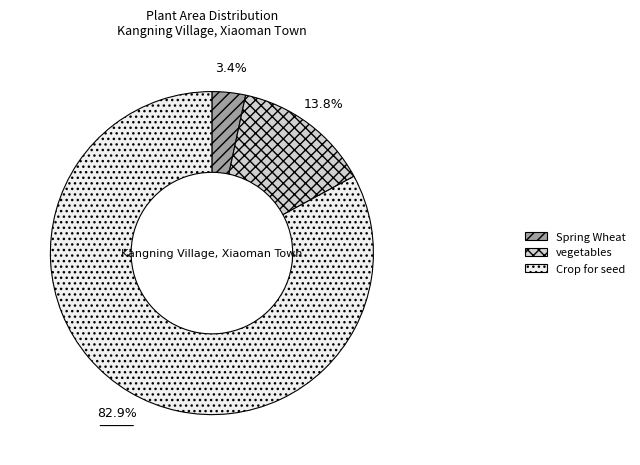

To the nearest percent, what percentage of the pie is Crop for seed?

83%